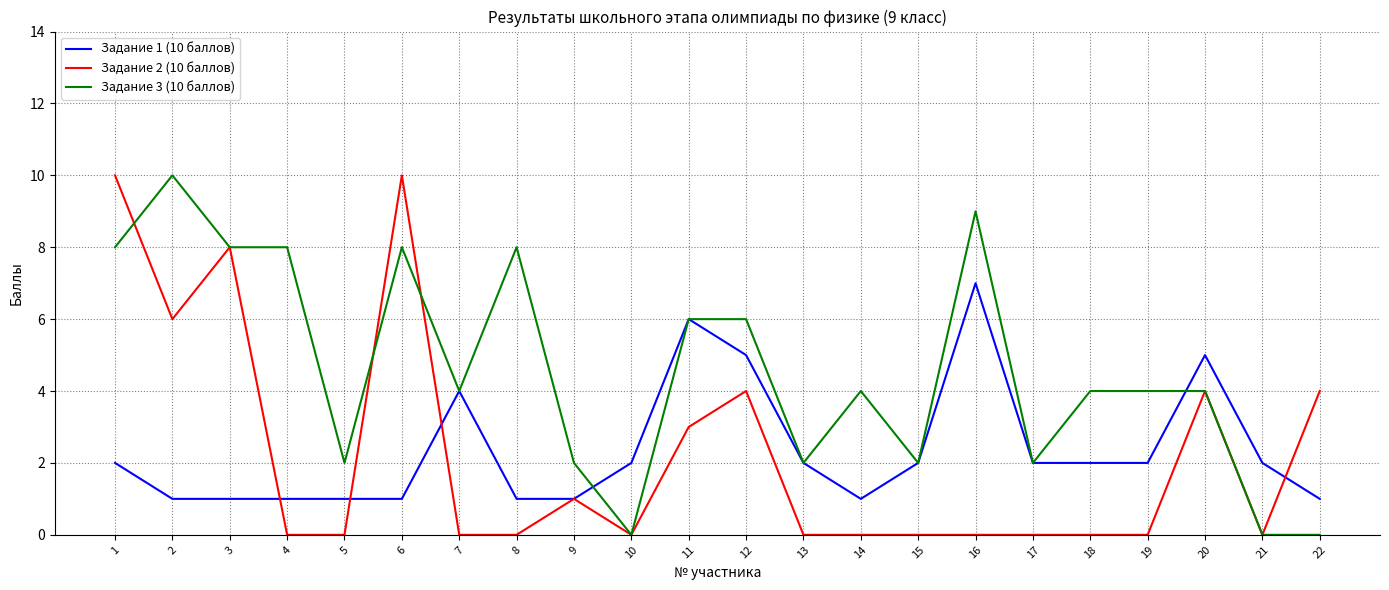

True or false: Задание 1 (10 баллов) has a value of 5 at 20.

True